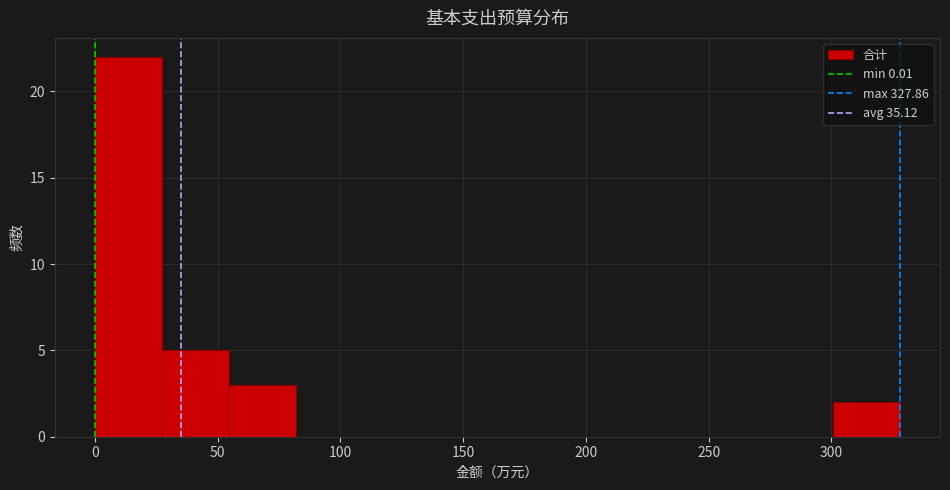

Reading left to right, list every bar in this chart as the range it spans on the x-axis followed by its height. Neither the bar edges nor the heights are printed on the chart, so give them approximately, as read against the axes.

0 to 25: 22
25 to 55: 5
55 to 80: 3
80 to 110: 0
110 to 135: 0
135 to 165: 0
165 to 190: 0
190 to 220: 0
220 to 245: 0
245 to 275: 0
275 to 300: 0
300 to 330: 2